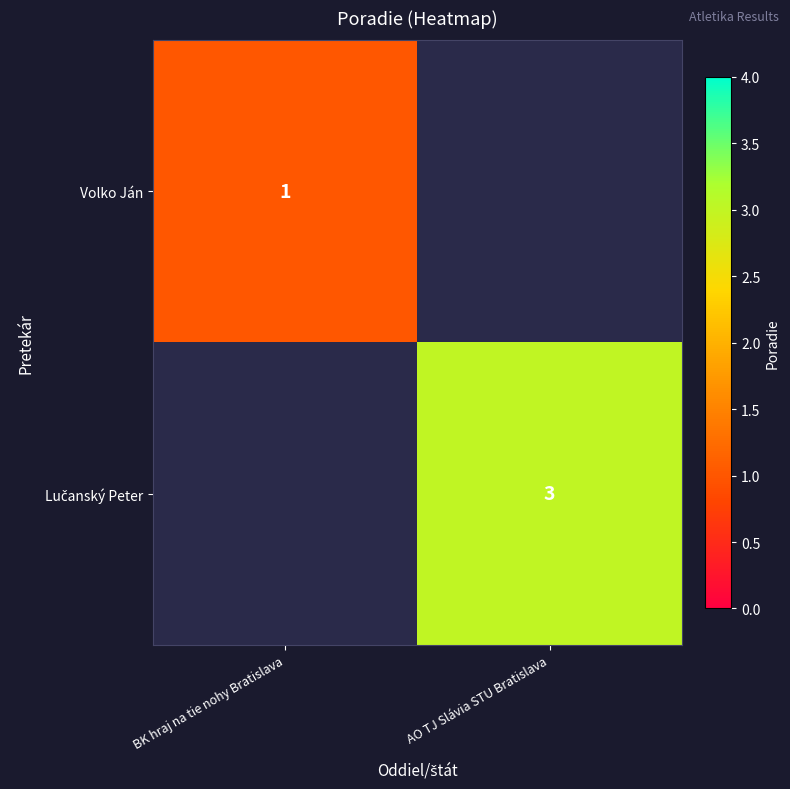

The Volko Ján series shows 1 at BK hraj na tie nohy Bratislava. True or false?

True